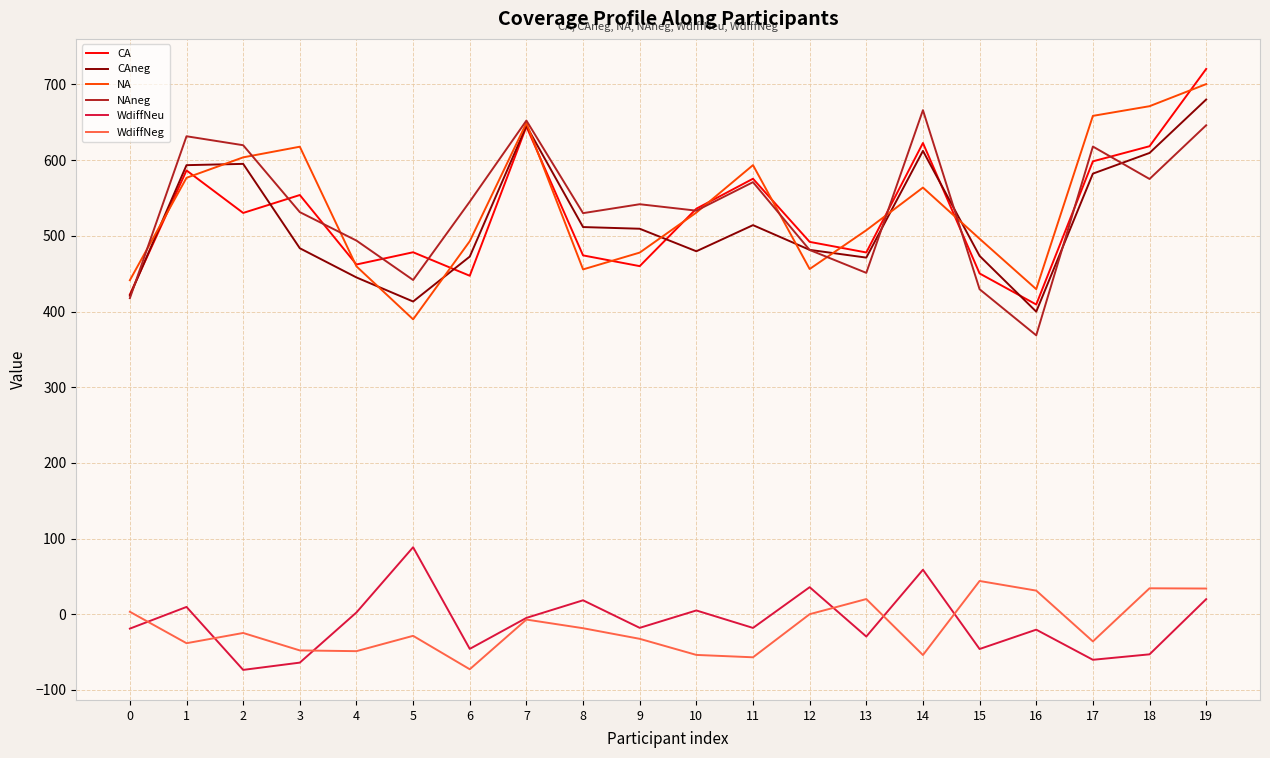

Which category has the lowest value in the WdiffNeg series?

6